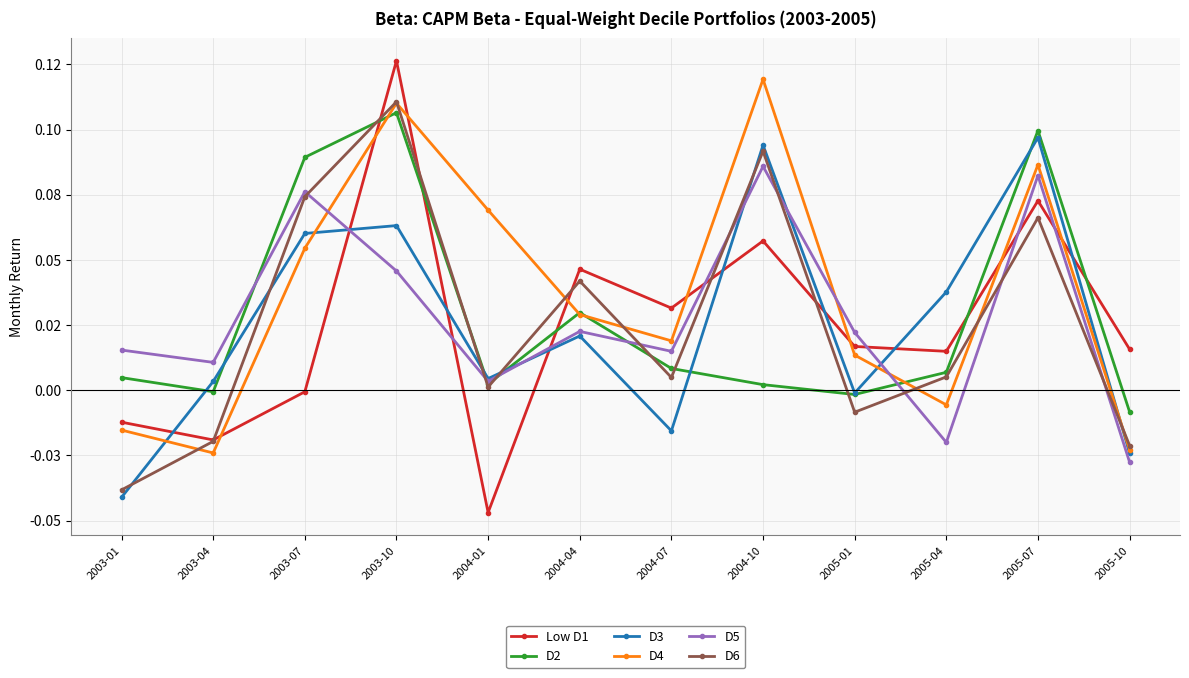

Which label corresponds to the smallest value in the chart?

2004-01